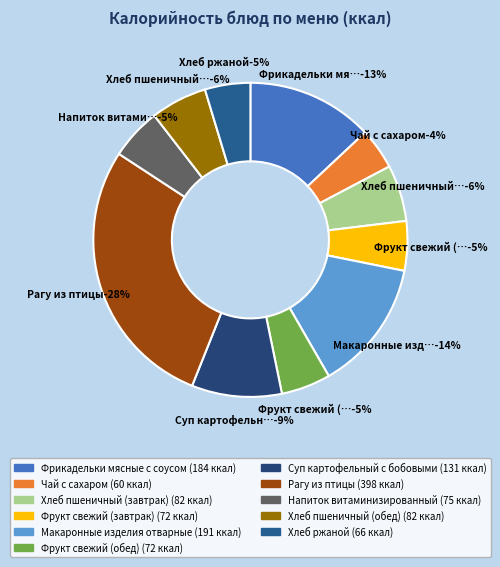

The Рагу из птицы slice represents 35% of the pie. True or false?

False